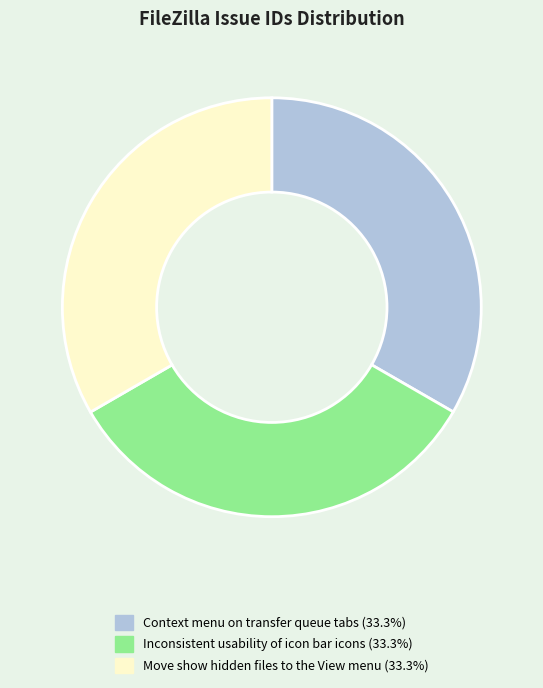

Is there any slice that represents more than half of the pie?

No